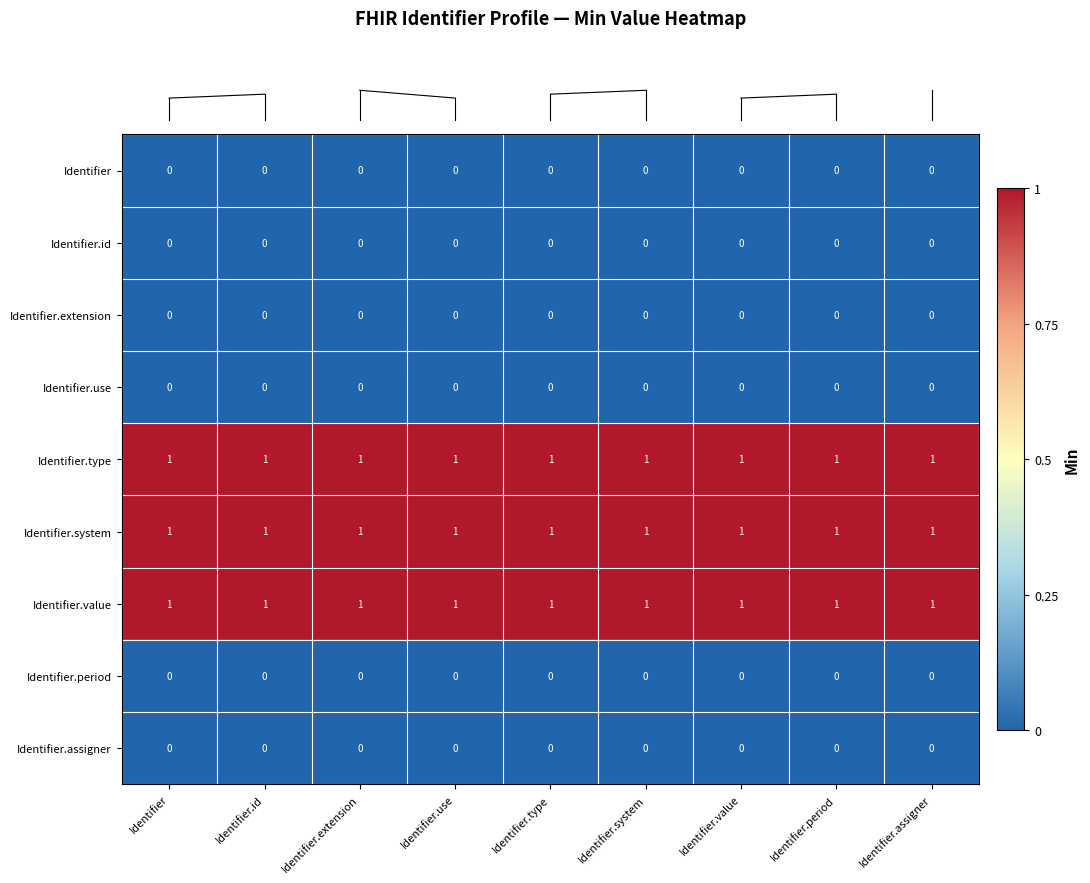

At how many categories does at least one series exceed 0?

9